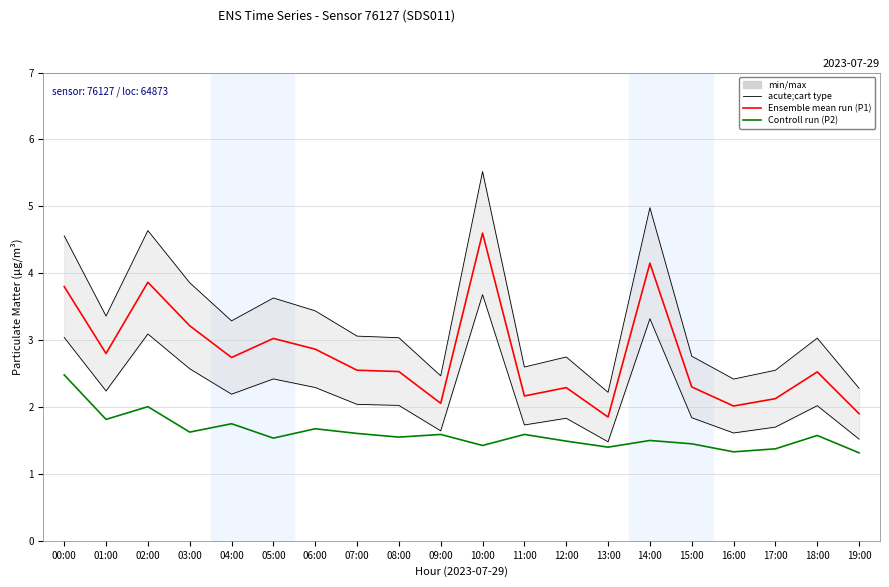

Reading right to left, what are all the values shown in this chart?

Ensemble mean run (P1): 1.9	2.5	2.1	2.0	2.3	4.2	1.9	2.3	2.2	4.6	2.1	2.5	2.5	2.9	3.0	2.7	3.2	3.9	2.8	3.8
Controll run (P2): 1.3	1.6	1.4	1.3	1.4	1.5	1.4	1.5	1.6	1.4	1.6	1.6	1.6	1.7	1.5	1.8	1.6	2.0	1.8	2.5